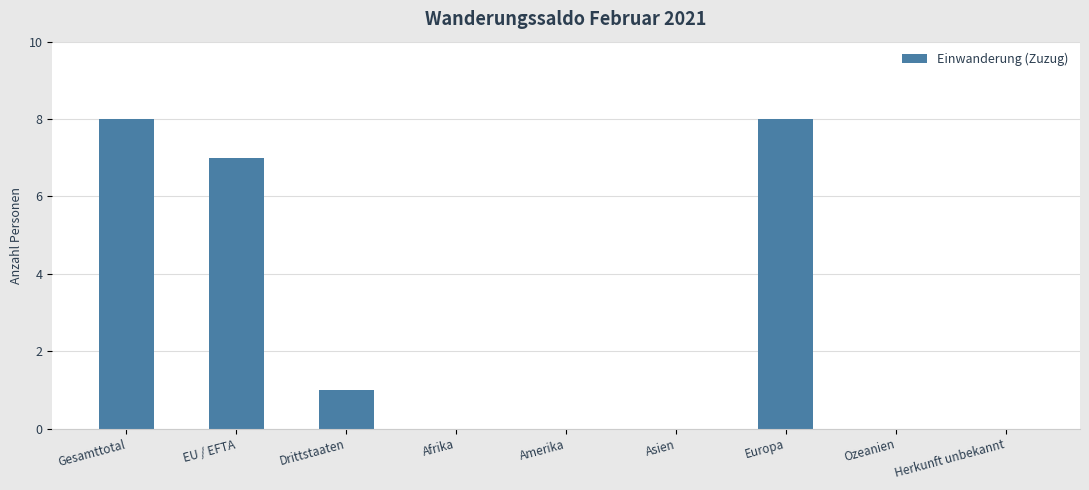

The chart shows a value of 1 at Drittstaaten. True or false?

True